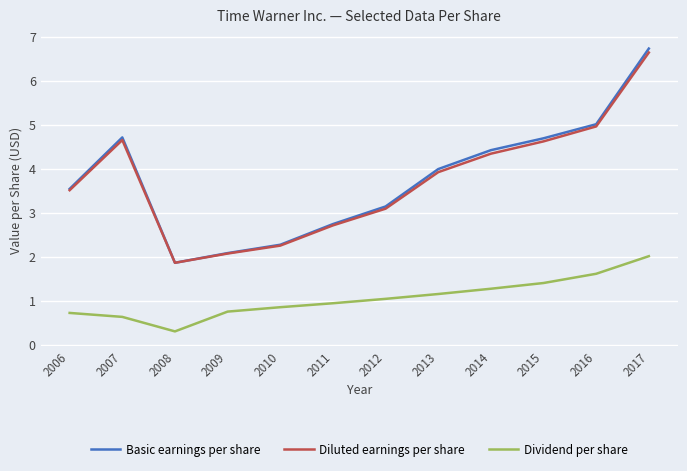

Is this an area chart (filled region under the line)?

No